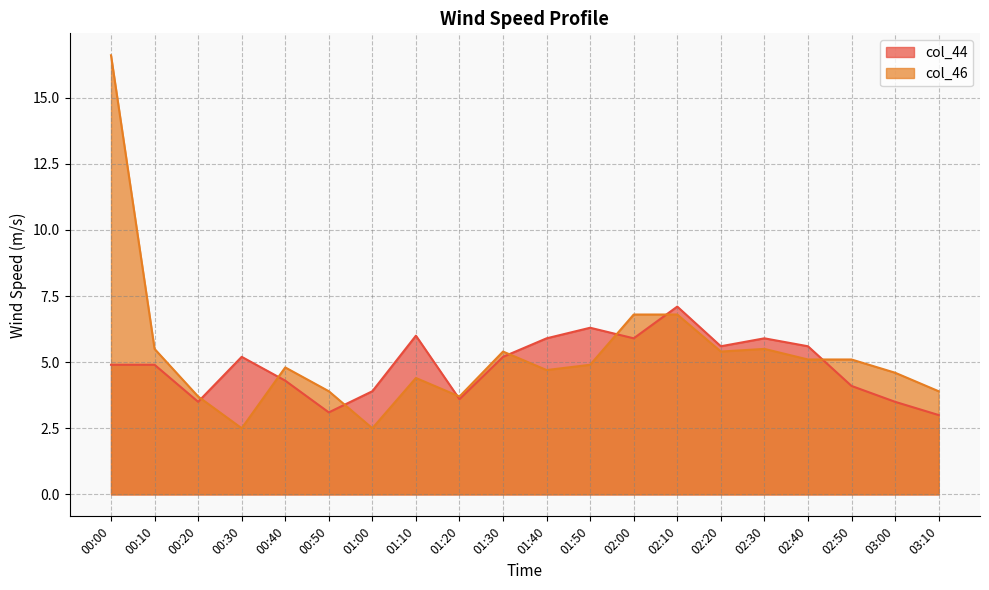

The value of col_44 at 00:40 is 1.1. True or false?

False